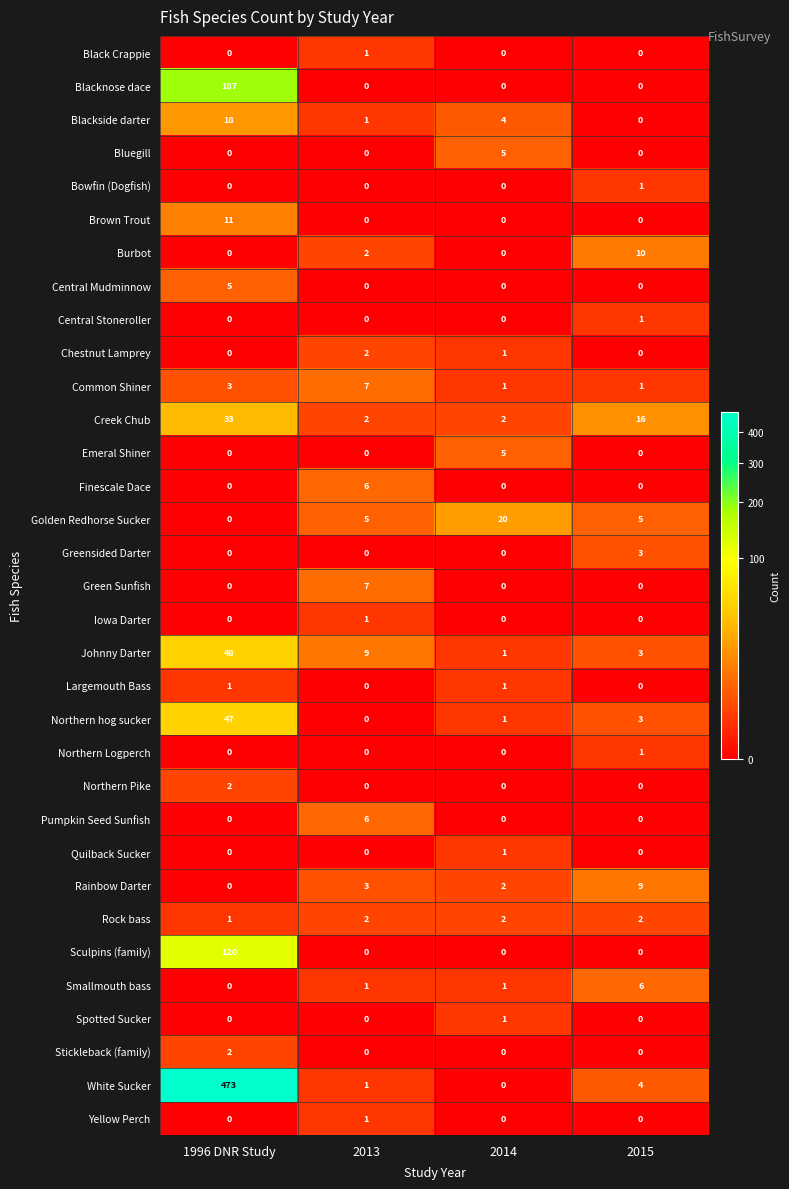

The Rainbow Darter series shows 0 at 2014. True or false?

False